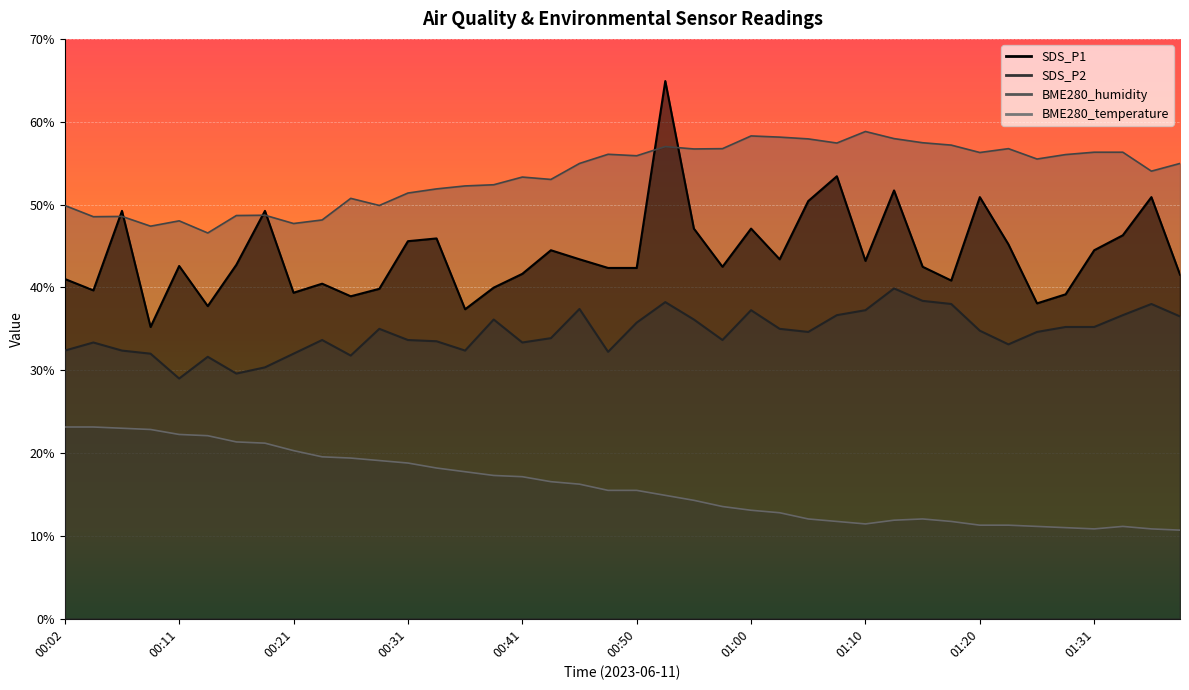

Reading left to right, extract all data points from this chart.

SDS_P1: 41.0	39.6	49.2	35.2	42.6	37.7	42.7	49.2	39.4	40.5	38.9	39.8	45.6	45.9	37.4	40.0	41.6	44.5	43.4	42.3	42.3	64.9	47.1	42.5	47.1	43.4	50.4	53.4	43.2	51.7	42.5	40.8	50.9	45.2	38.1	39.2	44.5	46.3	50.9	41.5
SDS_P2: 32.4	33.4	32.4	32.0	29.0	31.6	29.6	30.4	32.0	33.7	31.8	35.0	33.7	33.5	32.4	36.1	33.4	33.9	37.4	32.2	35.8	38.2	36.1	33.7	37.2	35.0	34.6	36.6	37.2	39.9	38.4	38.0	34.8	33.1	34.6	35.2	35.2	36.6	38.0	36.5
BME280_temperature: 23.2	23.2	23.0	22.9	22.2	22.1	21.3	21.2	20.3	19.5	19.4	19.1	18.8	18.2	17.8	17.3	17.1	16.5	16.2	15.5	15.5	14.9	14.3	13.6	13.1	12.8	12.0	11.7	11.4	11.9	12.0	11.7	11.3	11.3	11.2	11.0	10.9	11.2	10.9	10.7
BME280_humidity: 49.9	48.5	48.6	47.4	48.0	46.6	48.7	48.7	47.7	48.1	50.7	49.9	51.4	51.9	52.2	52.4	53.3	53.0	55.0	56.1	55.9	57.0	56.7	56.7	58.3	58.1	57.9	57.4	58.8	58.0	57.5	57.2	56.3	56.7	55.5	56.0	56.3	56.3	54.0	55.0